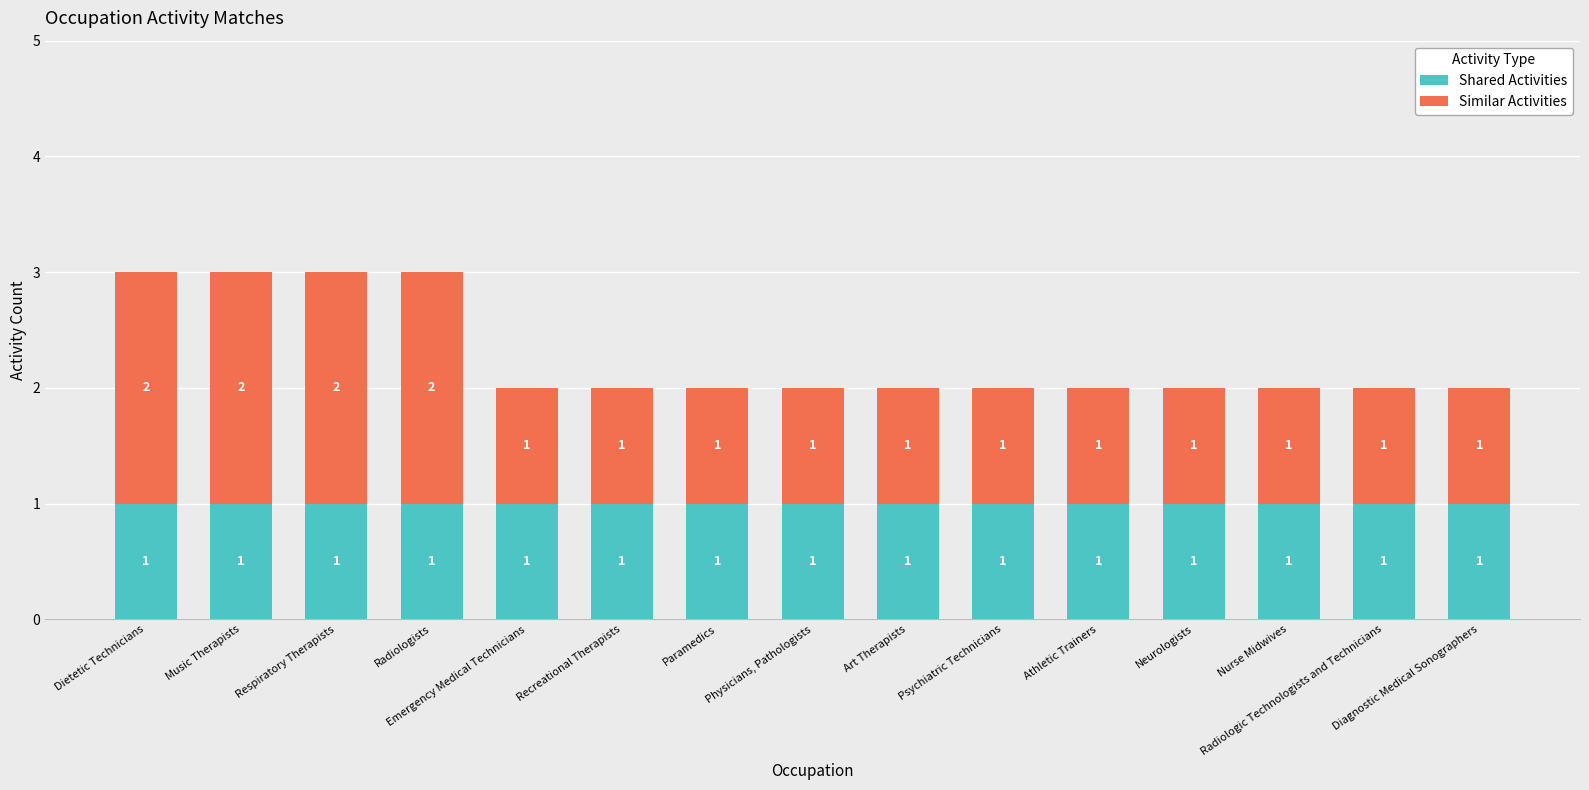

What is the sum of all Shared Activities values?

15